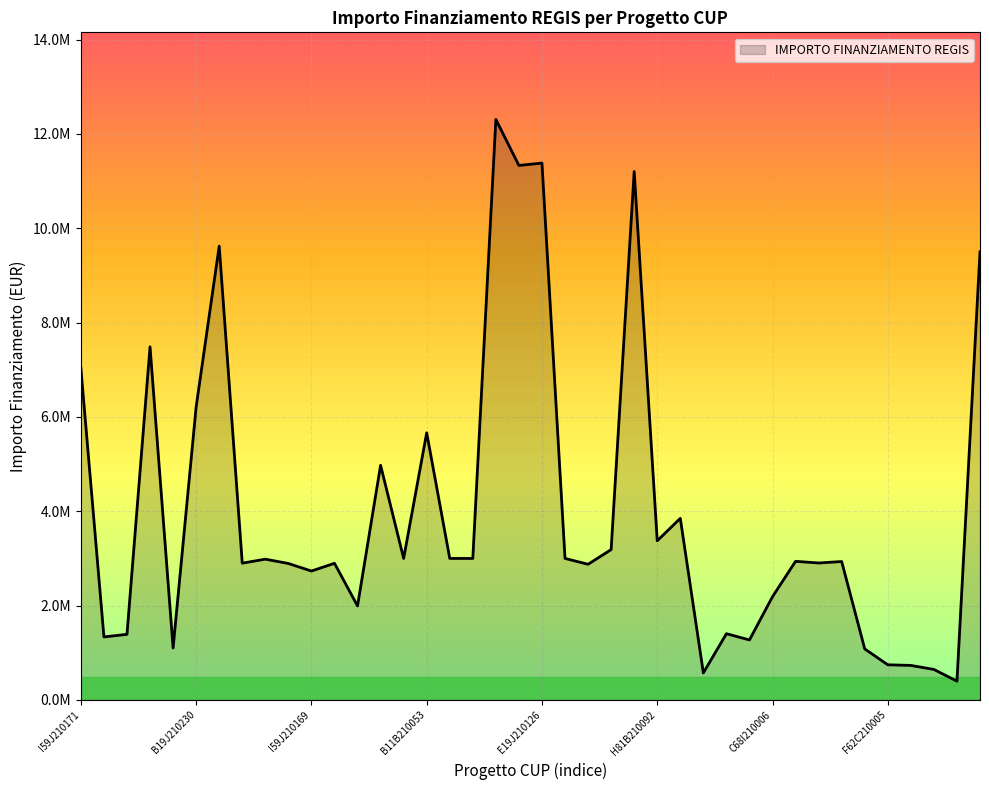

Reading left to right, extract all data points from this chart.

7034293.1	1336129.4	1390962.2	7486474.7	1101561.4	6213409.9	9620791.7	2900091.6	2984631.2	2892835.8	2732955.6	2896925.9	1993067.4	4974817.5	3000000.0	5663088.0	3000000.0	3000000.0	12307340.0	11331420.0	11381690.2	3000000.0	2876300.0	3187500.0	11203004.4	3374138.3	3849965.4	573440.0	1404237.1	1272000.9	2189300.0	2938730.0	2903444.3	2934600.0	1082334.2	745317.4	732110.4	646797.4	398100.0	9500000.0